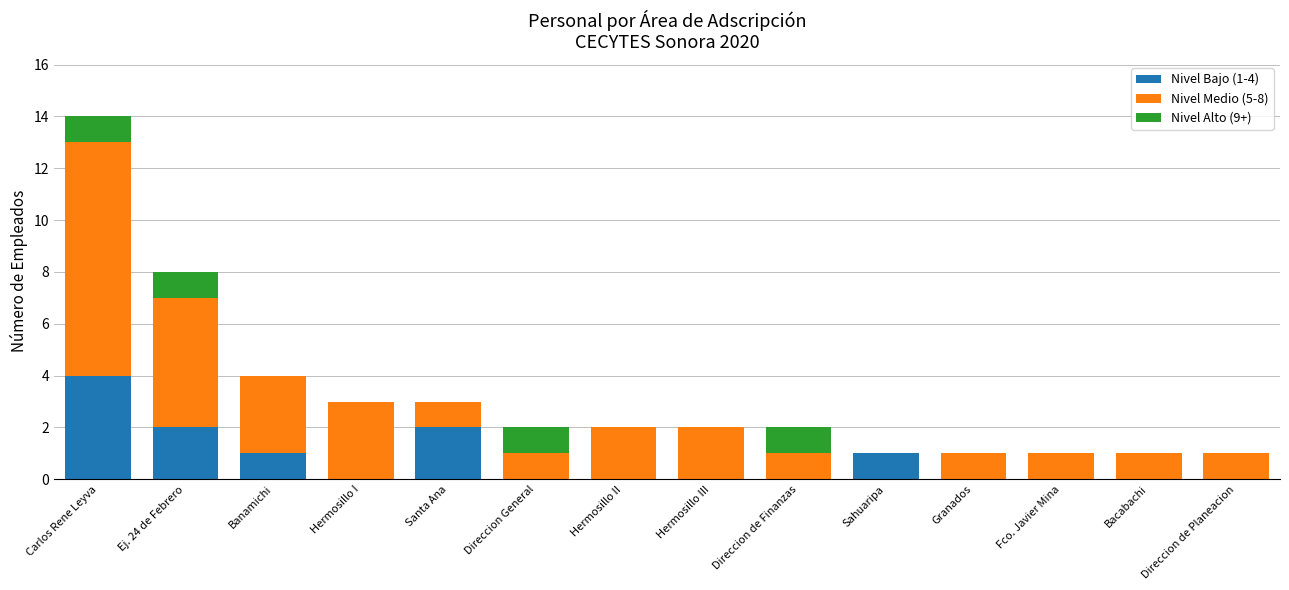

The Nivel Bajo (1-4) series shows 3 at Ej. 24 de Febrero. True or false?

False